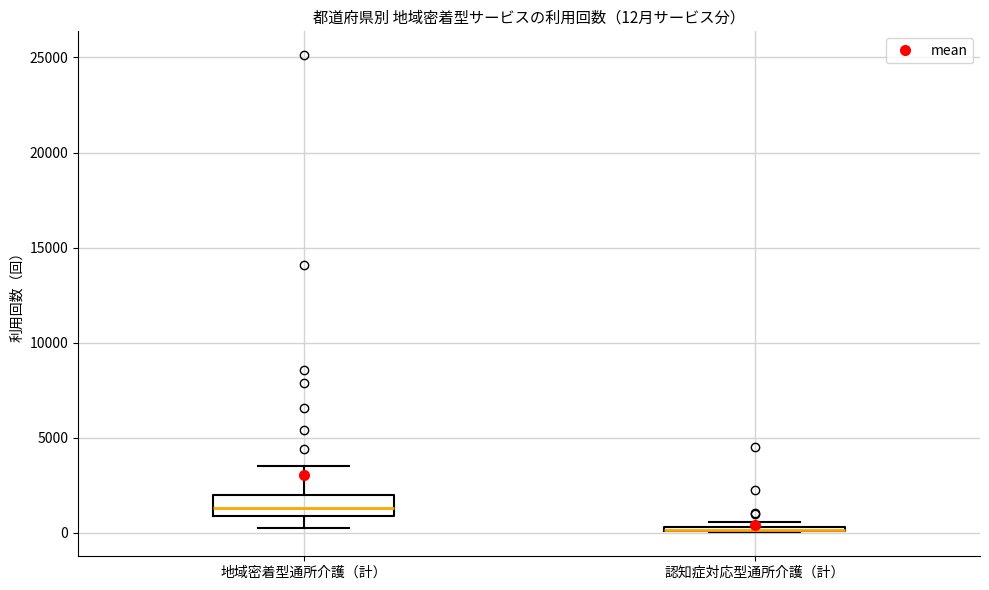

Comparing the boxes themselves (not the whiskers), which one is the tallest?

地域密着型通所介護（計）